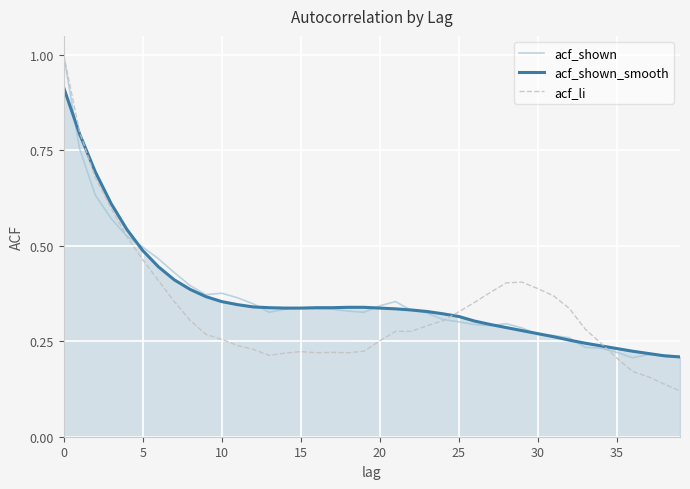

What is the maximum value for acf_li?

1.0